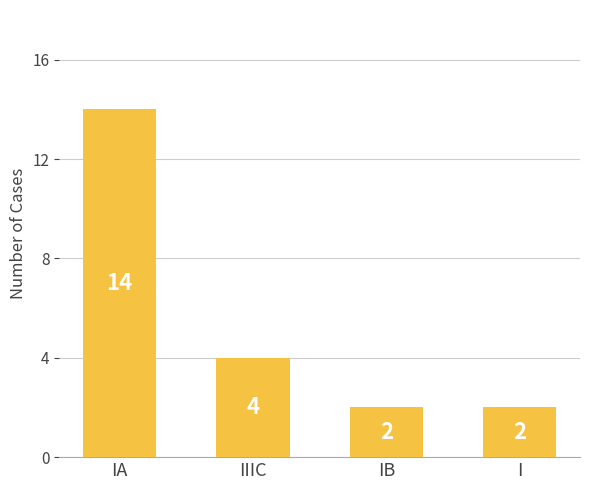

What is the difference between the maximum and minimum values?

12